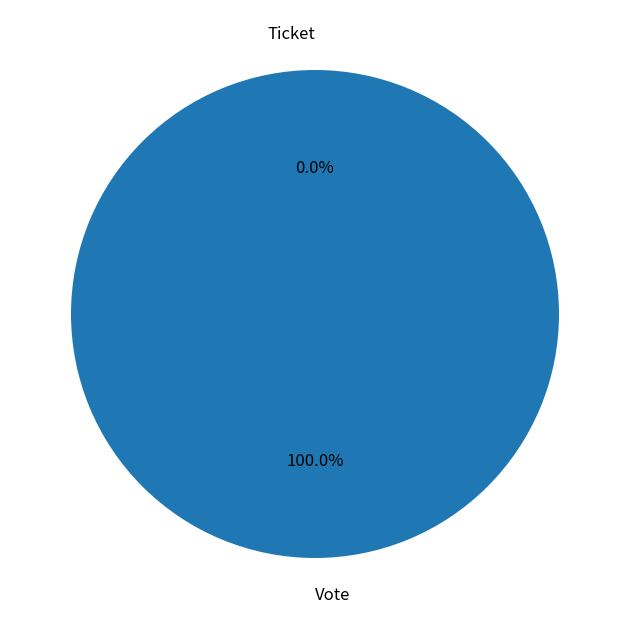

To the nearest percent, what is the combined percentage of Ticket and Vote?

100%